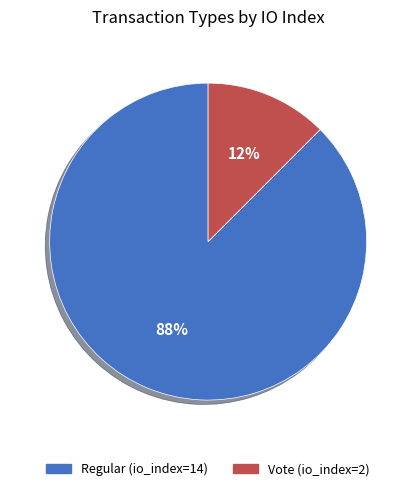

Is it true that Vote (io_index=2) is 12% of the pie?

True